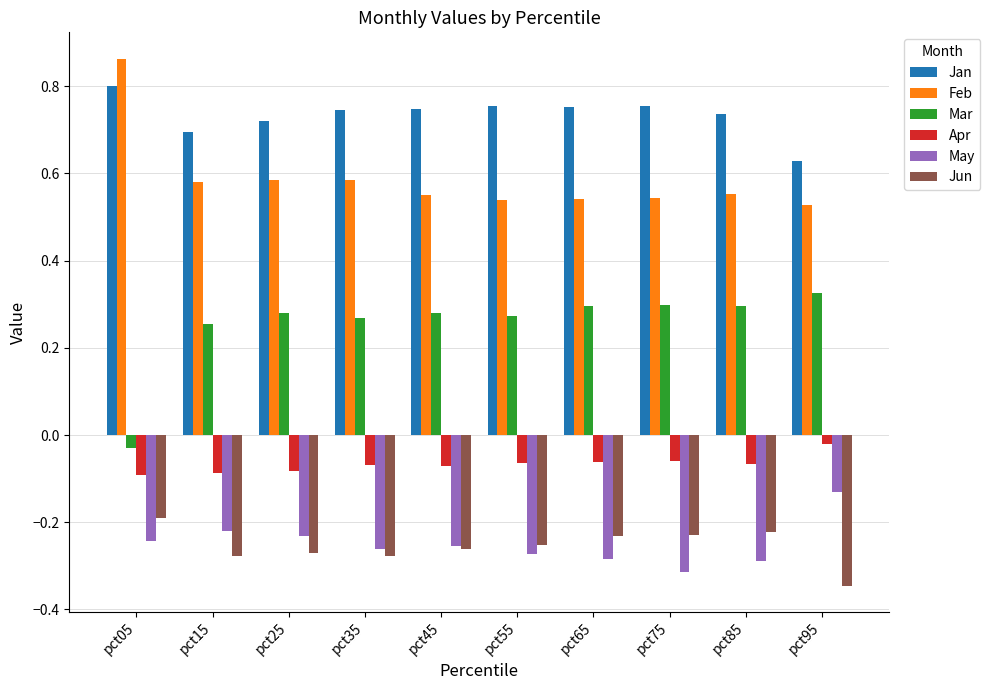

What is the spread (max minus min) of values at pct25?

1.0